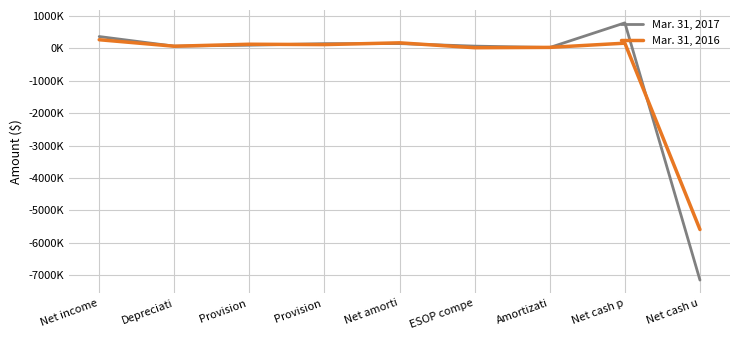

What are all the series names shown in the legend?

Mar. 31, 2017, Mar. 31, 2016